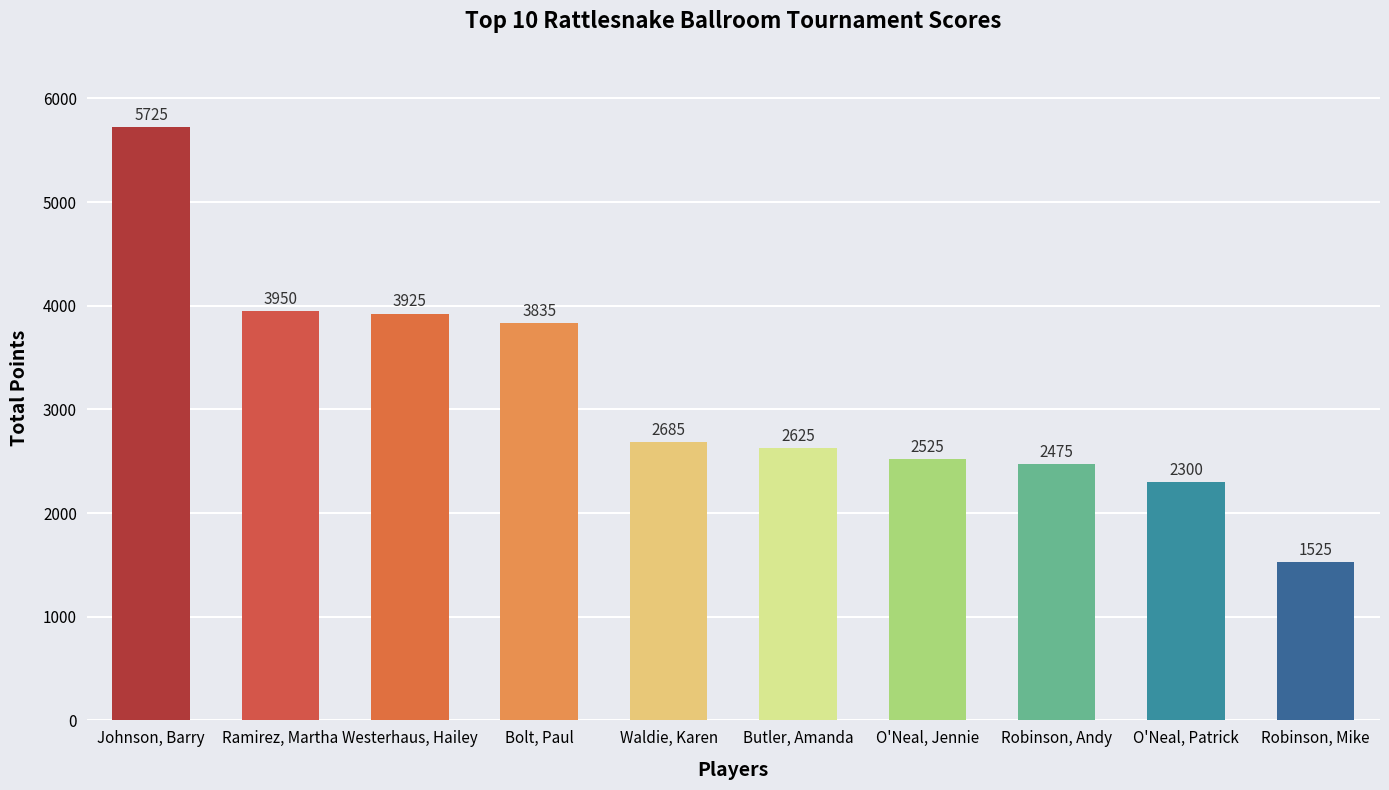

At which label does the data first exceed 2685?

Johnson, Barry